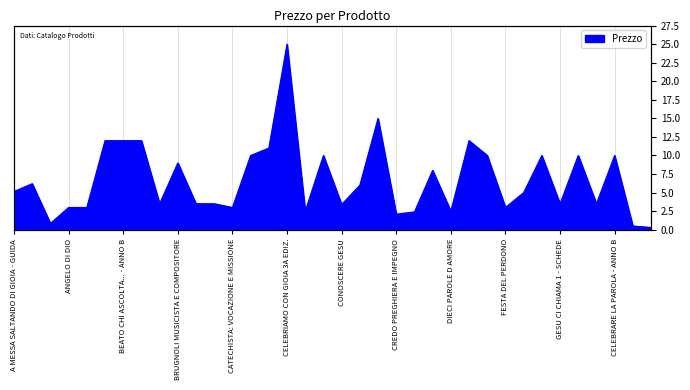

What is the minimum value shown in the chart?

0.3